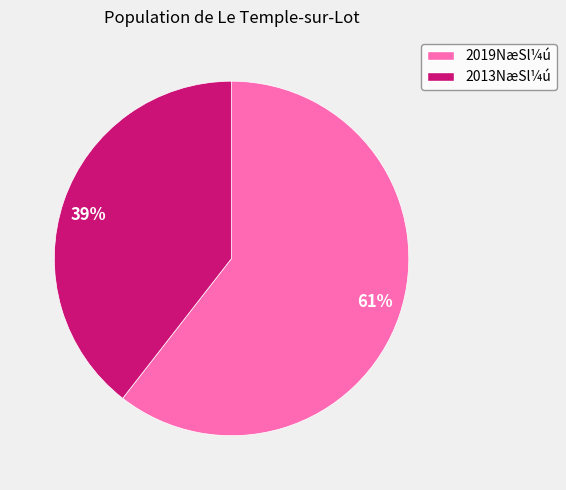

Rank the categories by value from highest to lowest.

2019NæSl¼ú, 2013NæSl¼ú